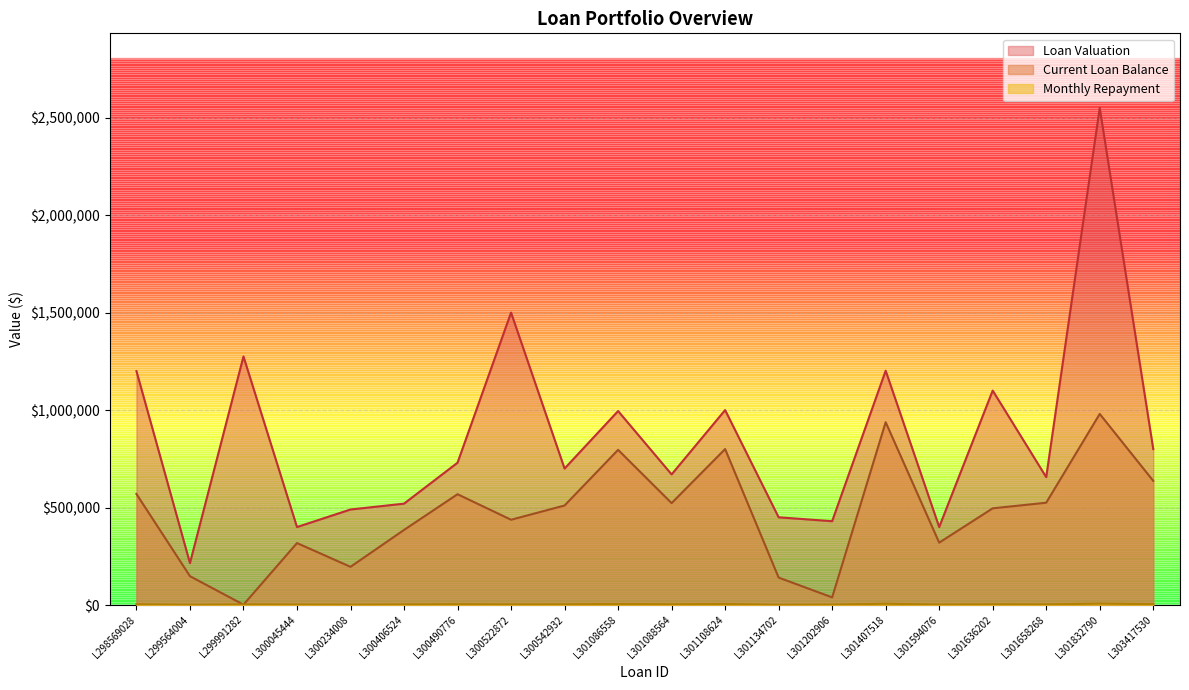

Which category has the lowest value in the Monthly Repayment series?

L301134702